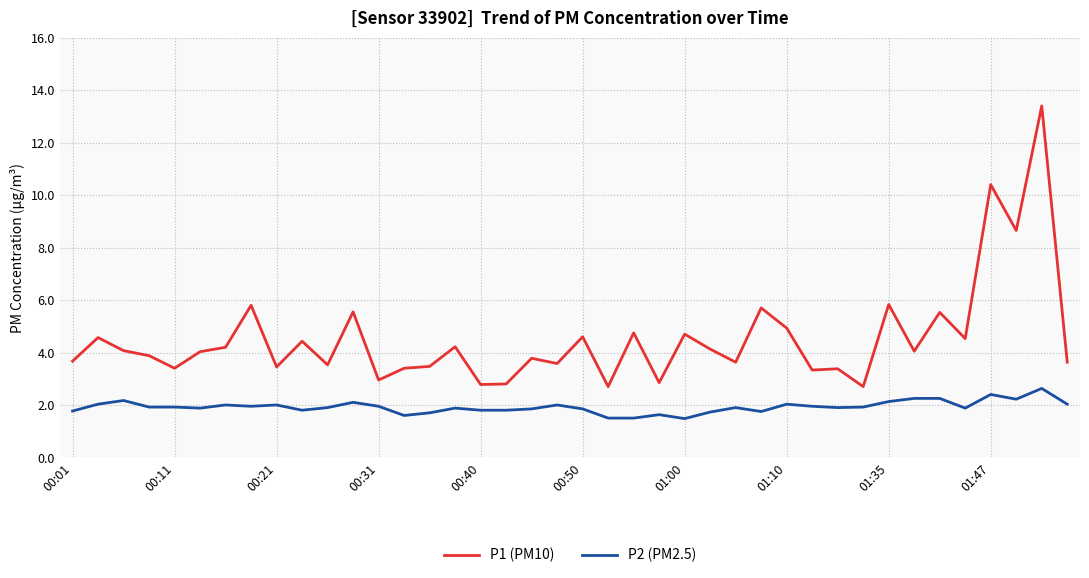

What is the average value of the P2 (PM2.5) series?

1.9